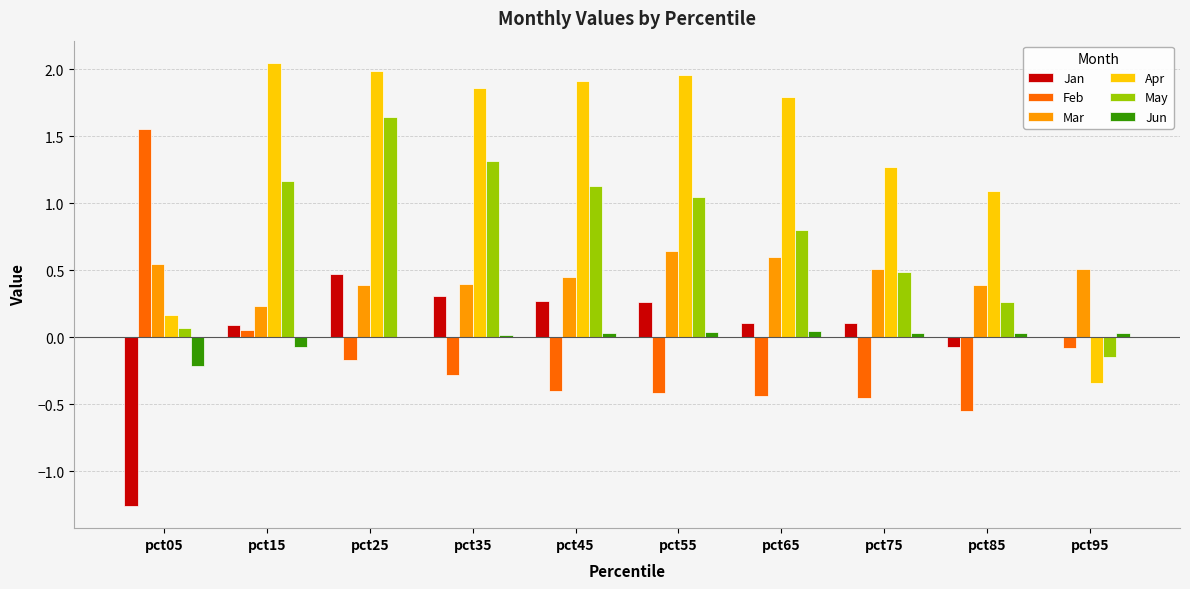

What is the sum of all Feb values?

-1.2